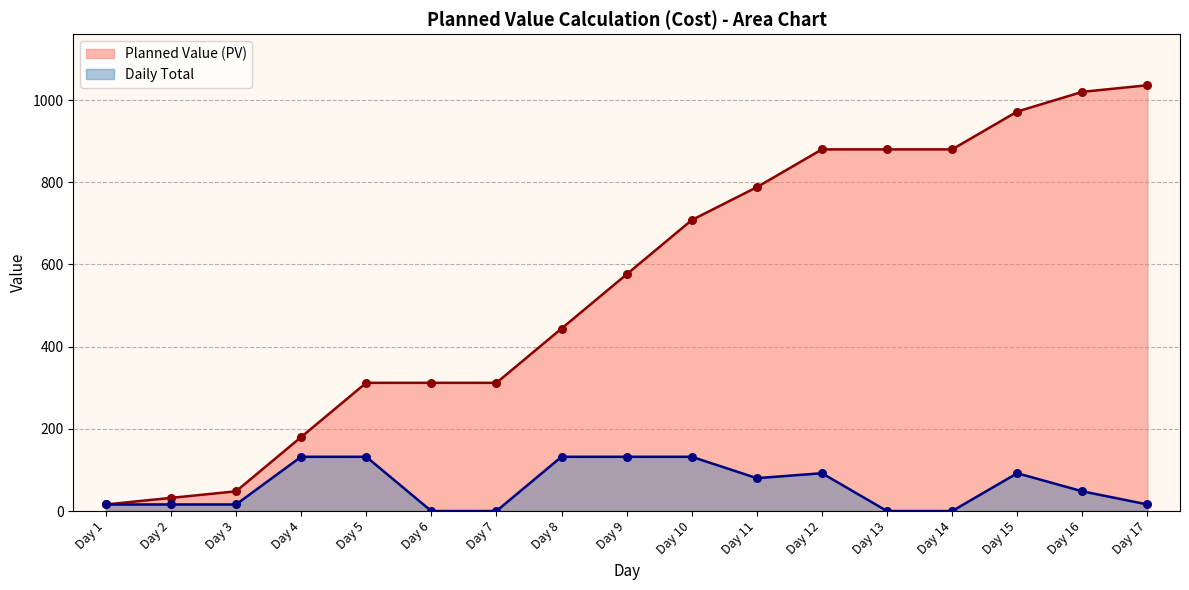

At which category is the sum across all series the highest?

Day 16